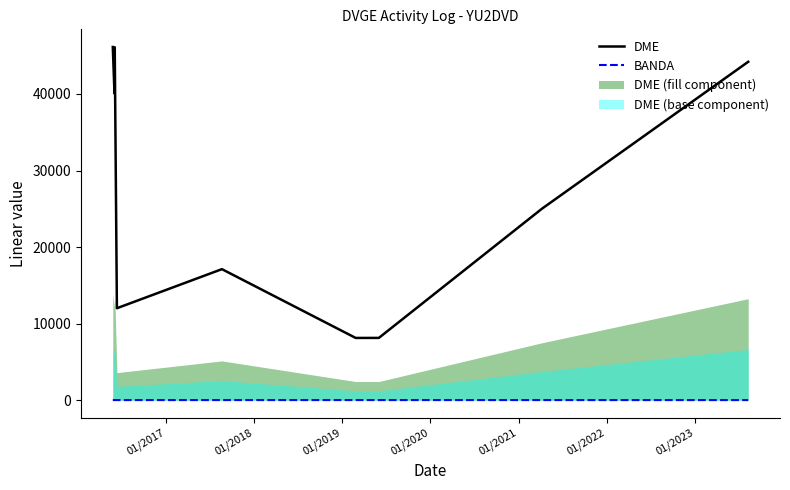

True or false: DME and BANDA cross at least once.

False